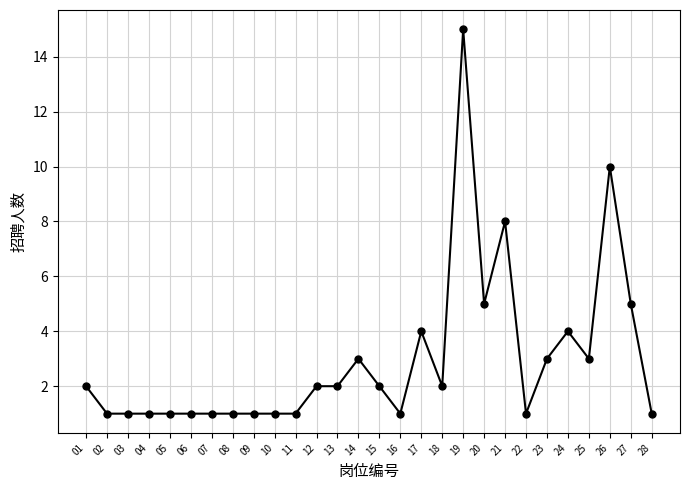

What is the value of the 12th point from the left?

2